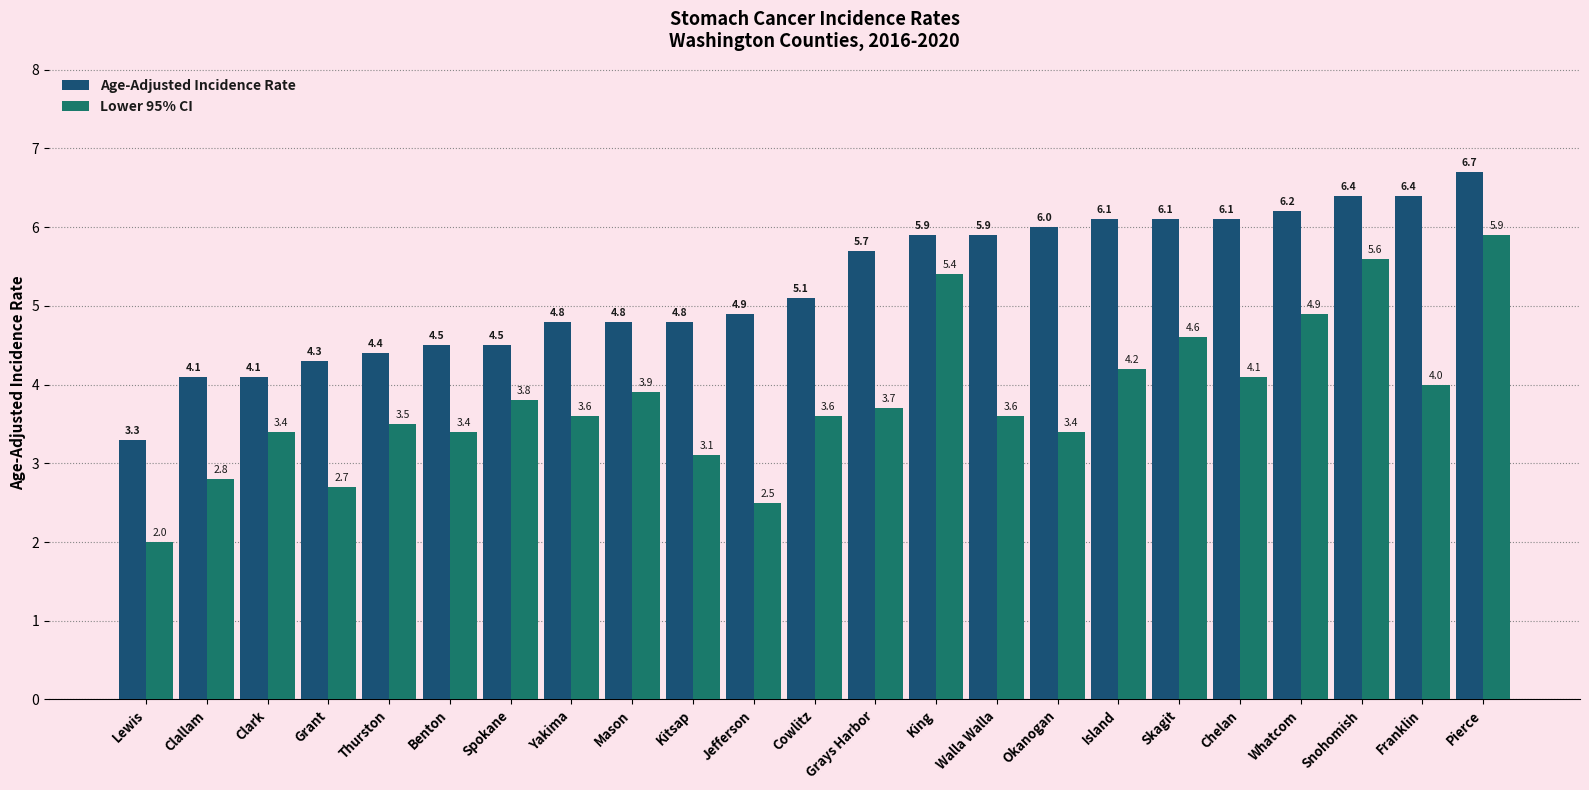

What are all the series names shown in the legend?

Age-Adjusted Incidence Rate, Lower 95% CI